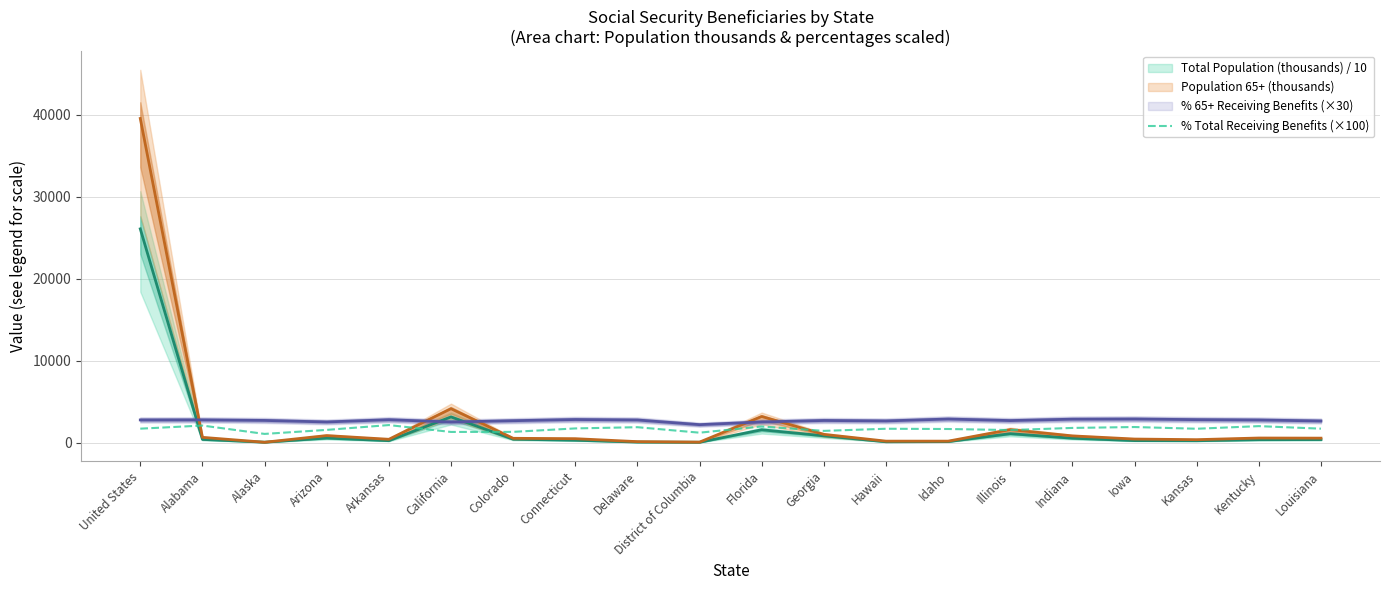

Where does the data first go above 1710?

United States